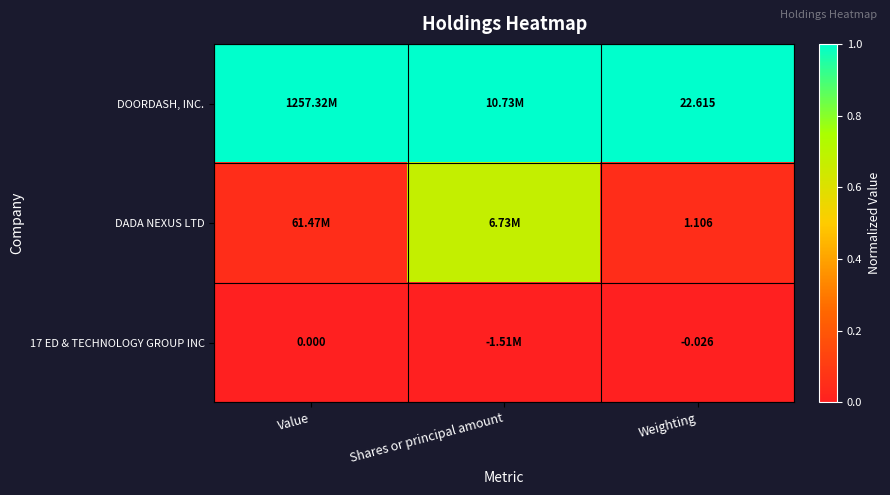

How many series are shown in this chart?

3